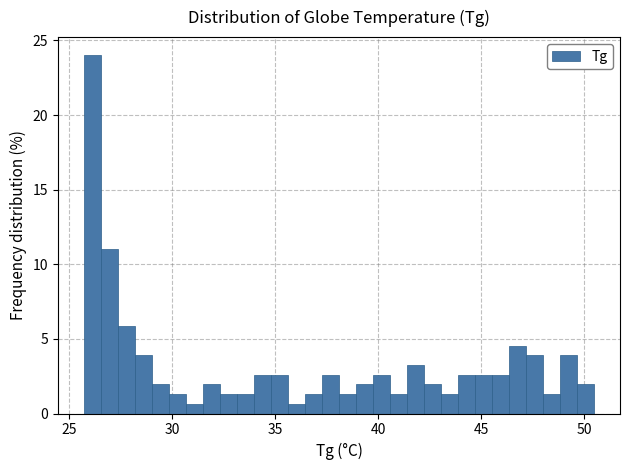

Around what value on the x-axis is the tallest bar? Give the approximate position of its centre, as read against the axis.

26.0